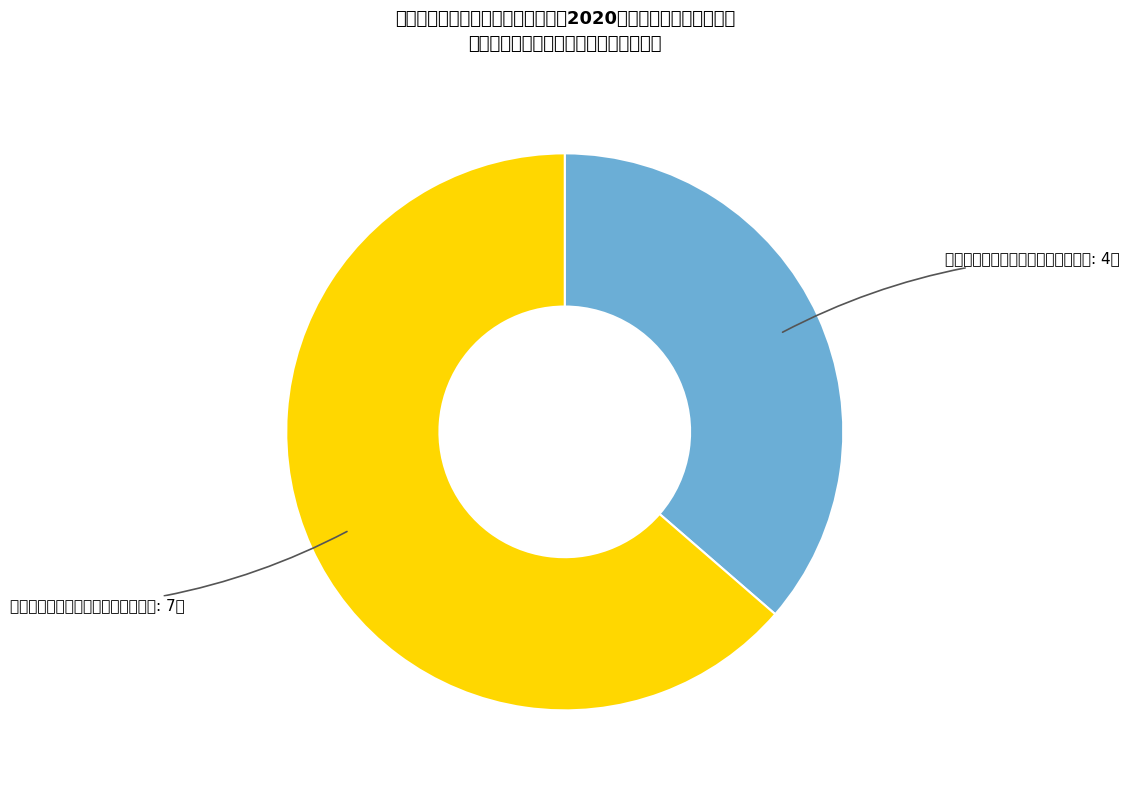

Is the sum of 许昌市疾病预防控制中心预防医学类 and 许昌市建安医院临床医学、精神医学 greater than half?

Yes